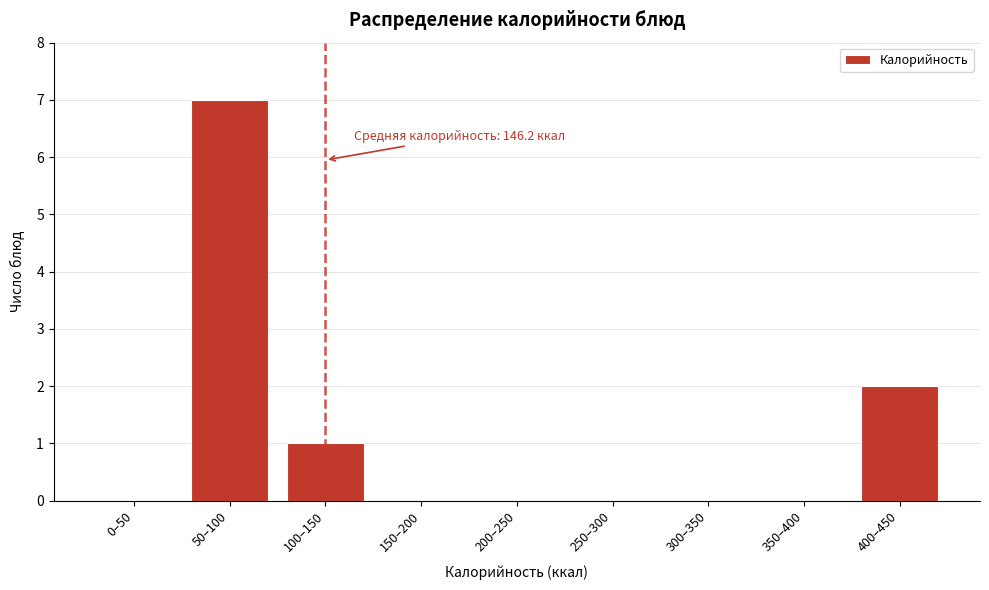

What is the greatest value displayed?

7